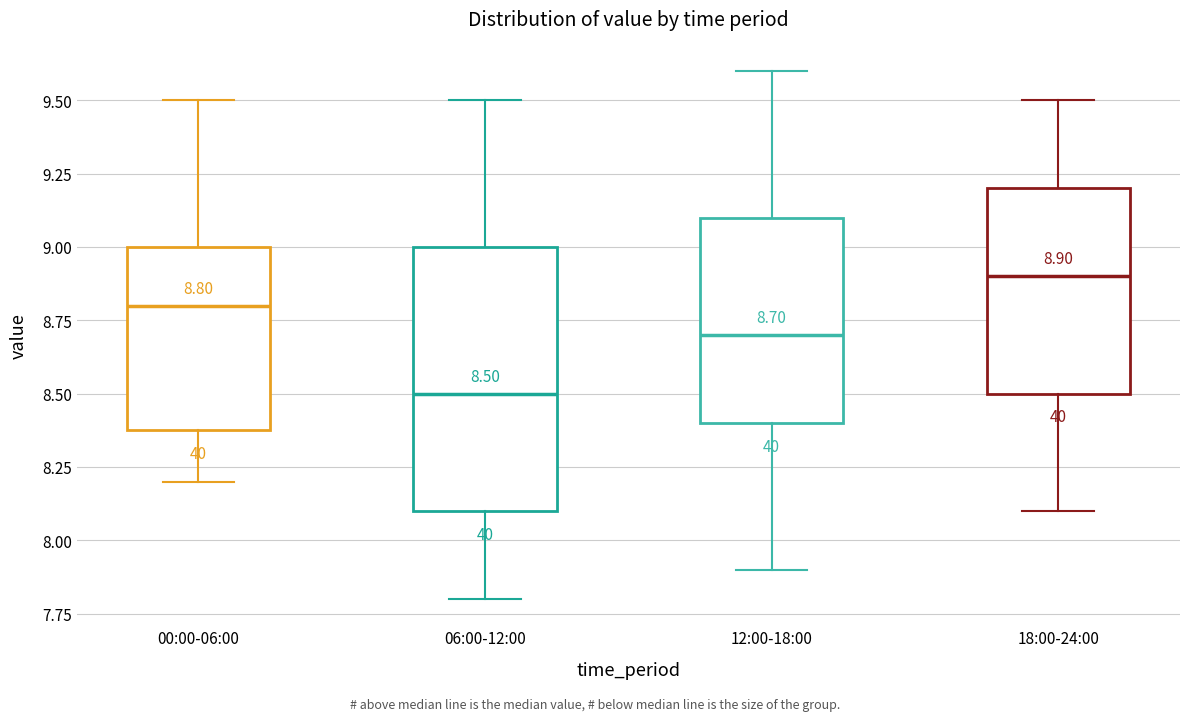

Which box's median line is the highest?

18:00-24:00